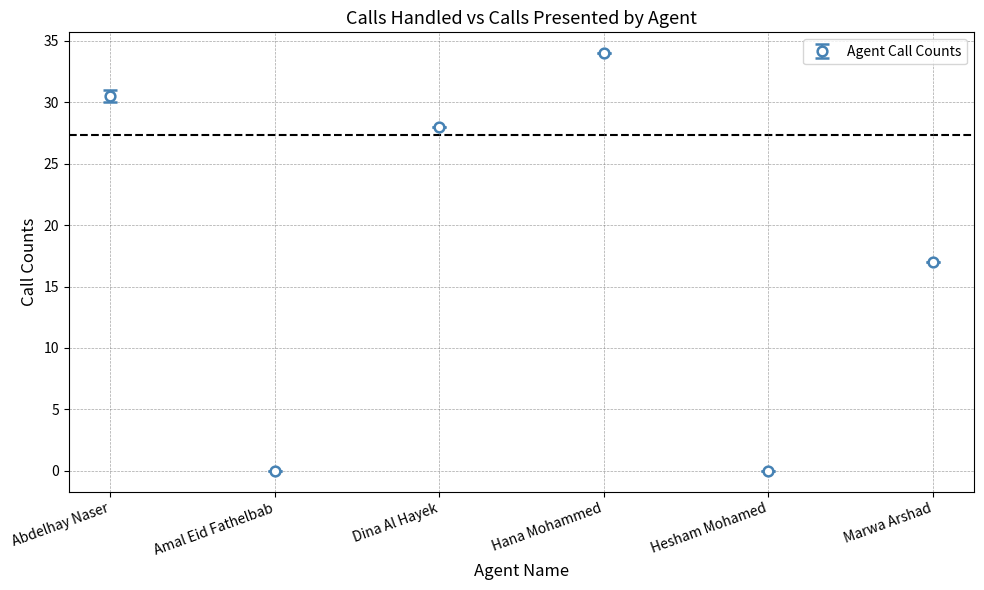

Is it true that the value at Marwa Arshad is 23.0?

False